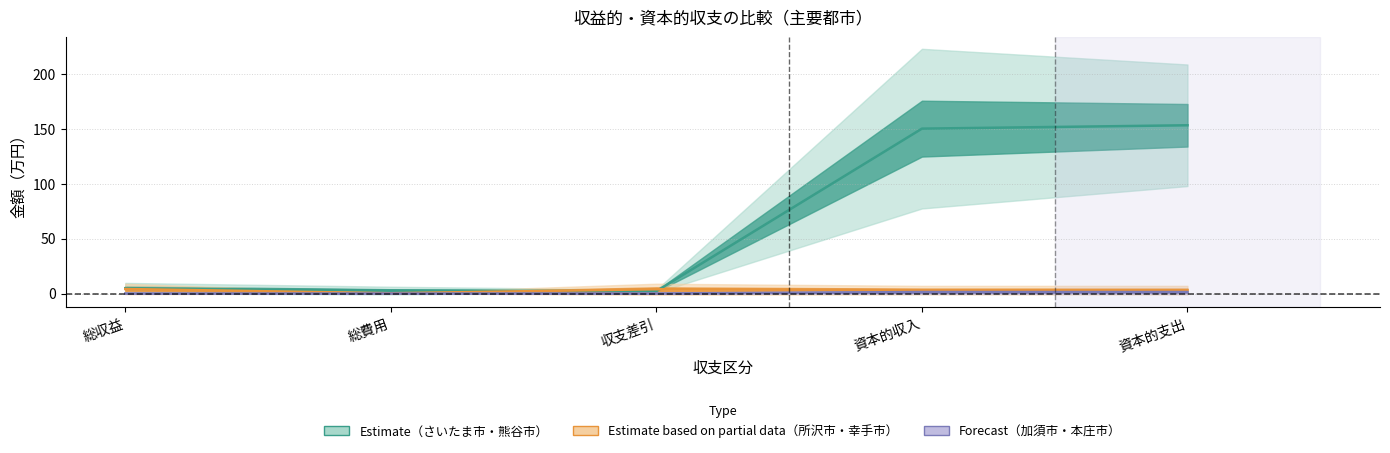

How many series are shown in this chart?

3